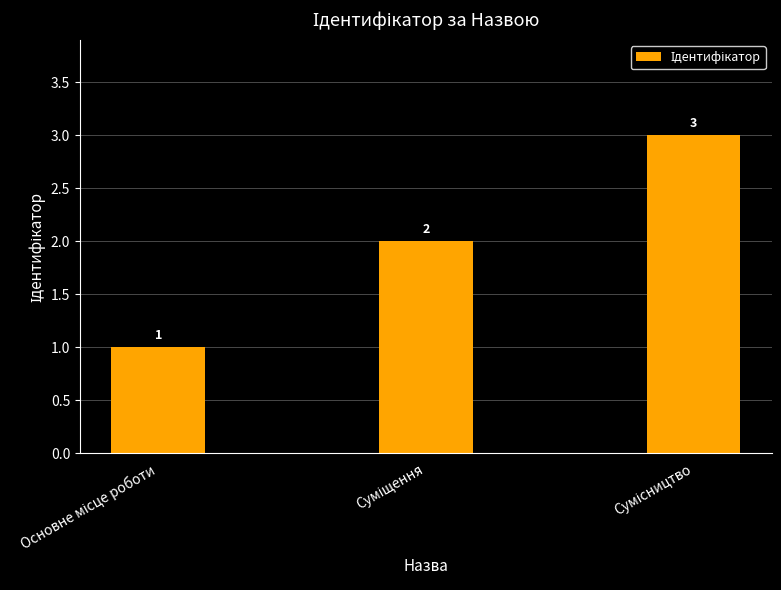

How many values are between 1 and 3?

3